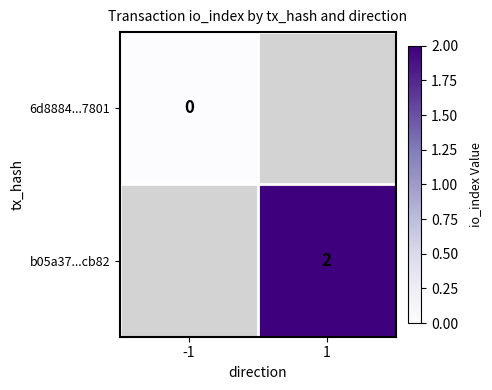

The value of b05a37...cb82 at 1 is 3. True or false?

False